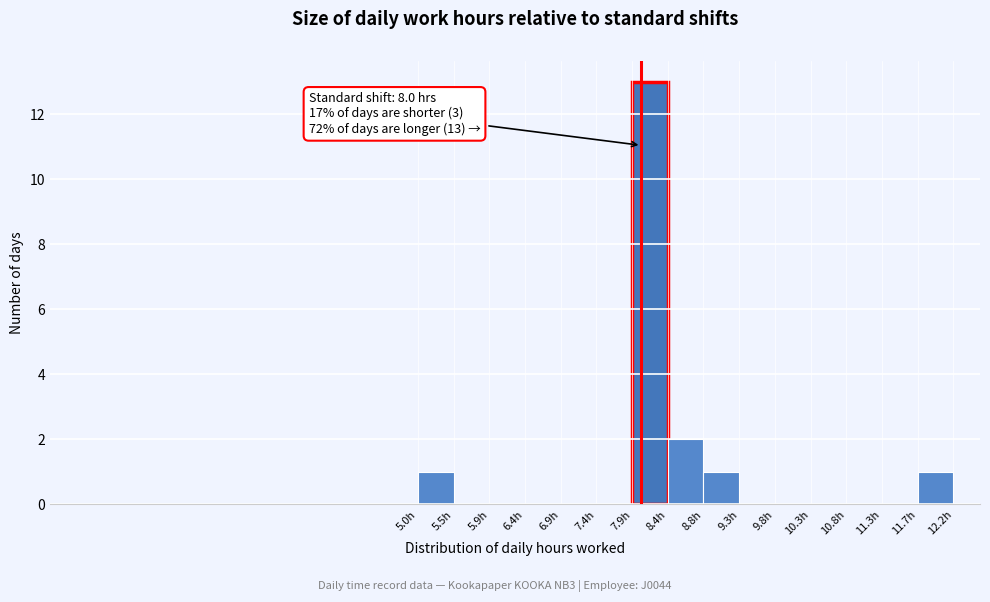

Which range on the x-axis has the tallest bar?

7.90 to 8.35